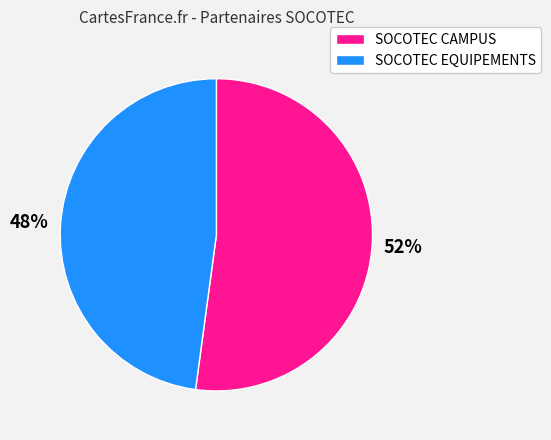

What is the smallest slice in the pie chart?

SOCOTEC EQUIPEMENTS